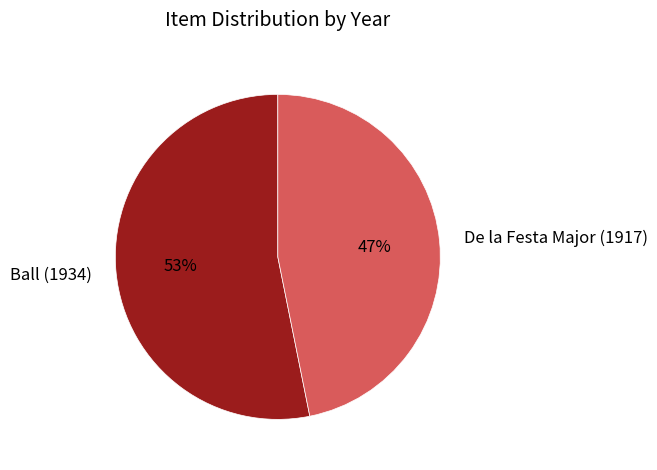

Is the sum of Ball (1934) and De la Festa Major (1917) greater than half?

Yes